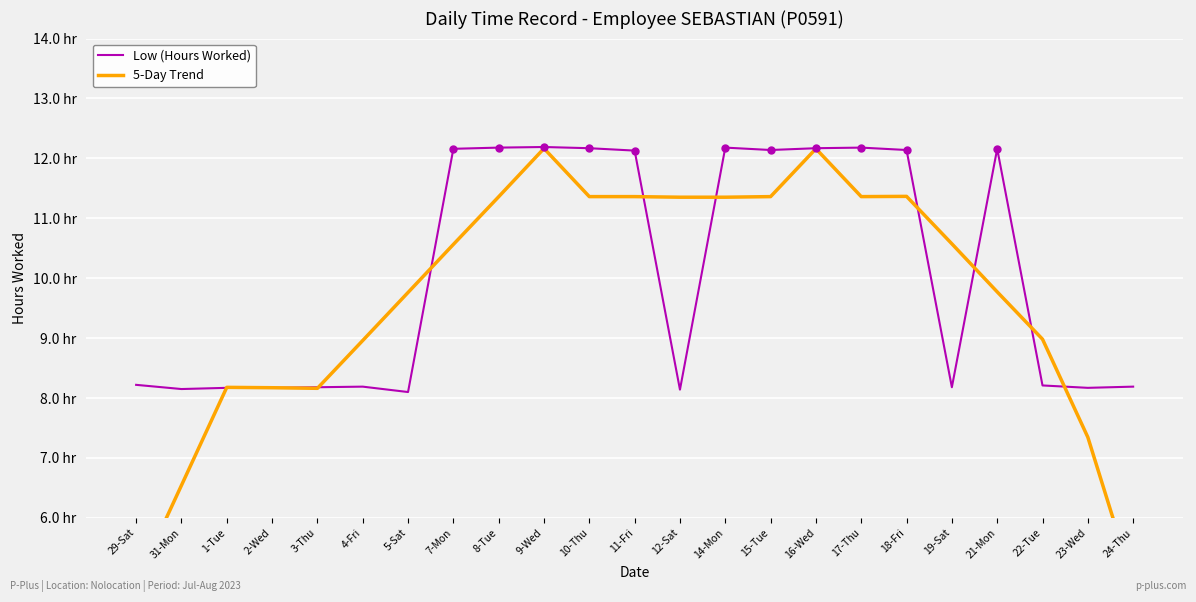

Reading right to left, extract all data points from this chart.

Low (Hours Worked): 8.2	8.2	8.2	12.2	8.2	12.1	12.2	12.2	12.1	12.2	8.1	12.1	12.2	12.2	12.2	12.2	8.1	8.2	8.2	8.2	8.2	8.2	8.2
5-Day Trend: 4.9	7.3	9.0	9.8	10.6	11.4	11.4	12.2	11.4	11.4	11.4	11.4	11.4	12.2	11.4	10.6	9.8	9.0	8.2	8.2	8.2	6.5	4.9